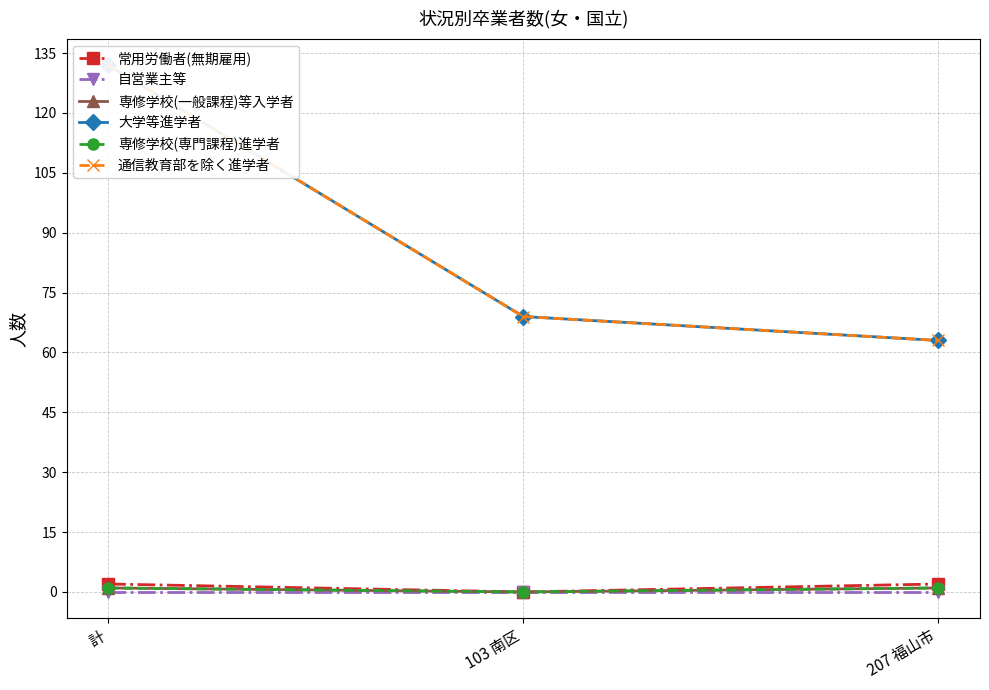

Is the value of 大学等進学者 at 207 福山市 greater than the value of 自営業主等 at 計?

Yes